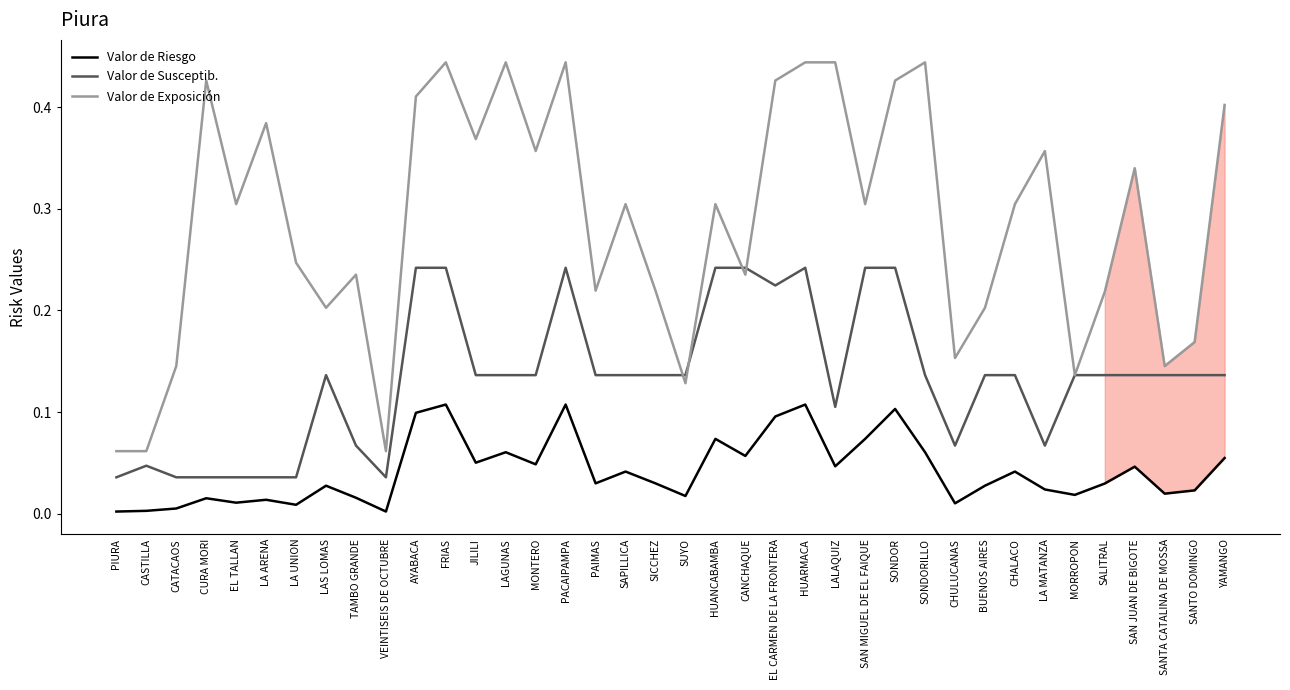

True or false: Valor de Exposición and Valor de Riesgo intersect in this chart.

False